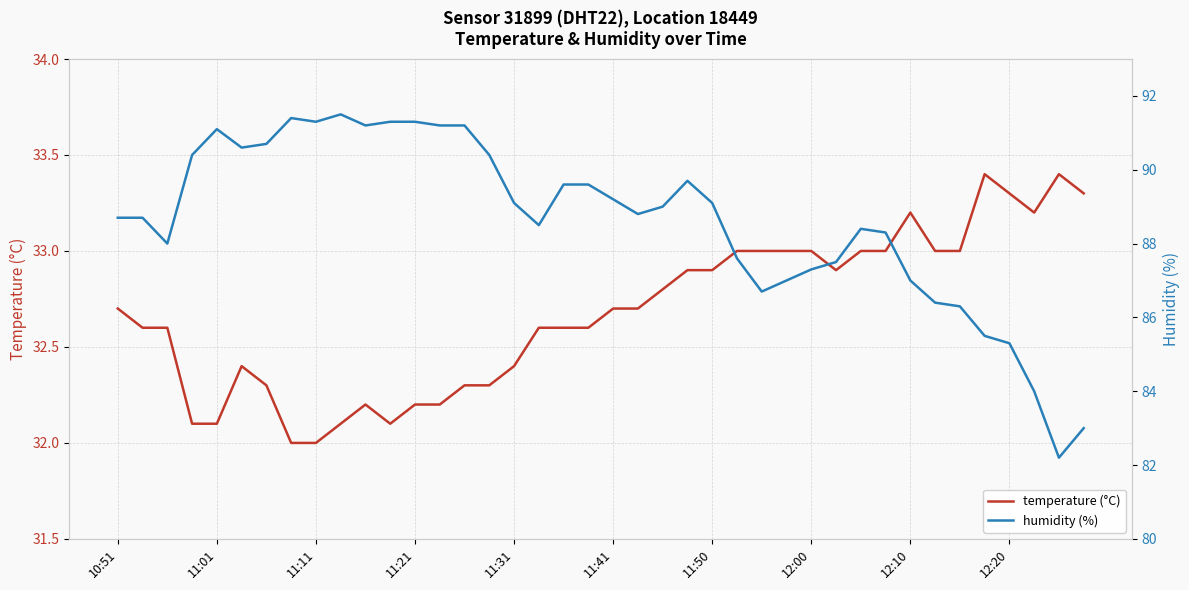

True or false: temperature (°C) has a value of 32.8 at 22.

True